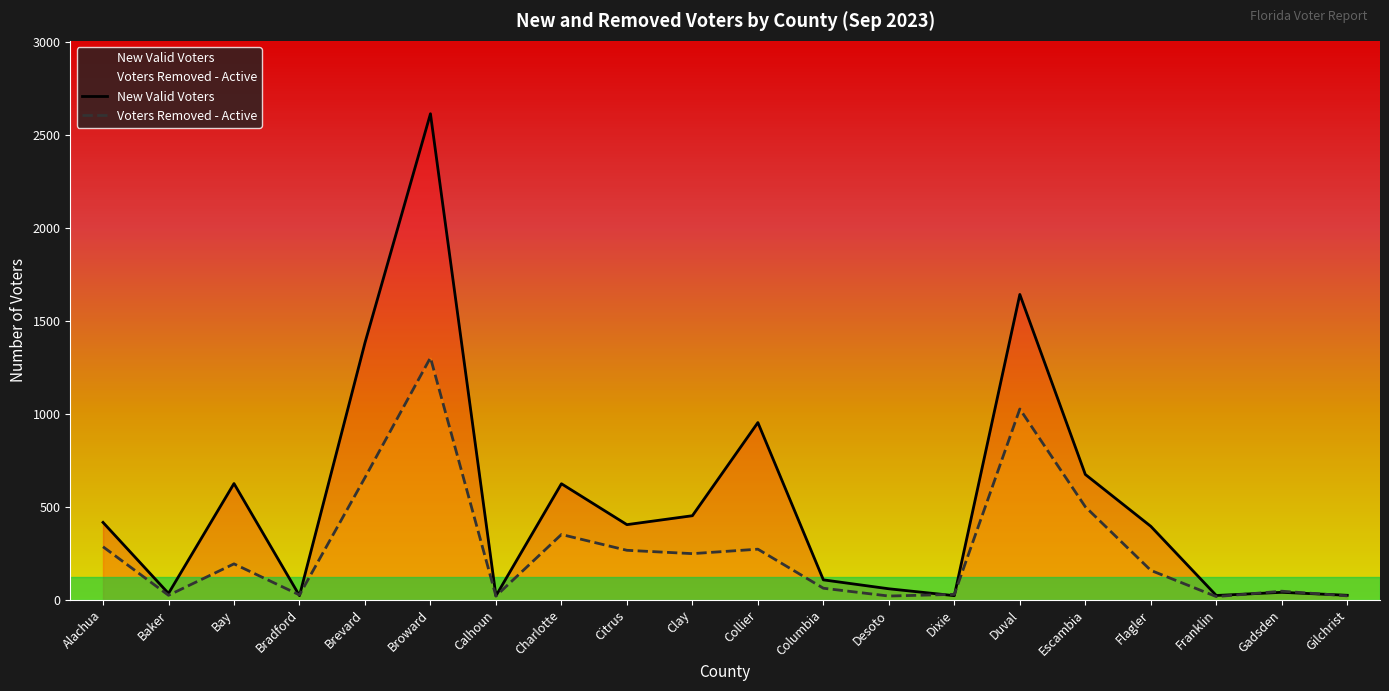

What is the minimum value for New Valid Voters?

21